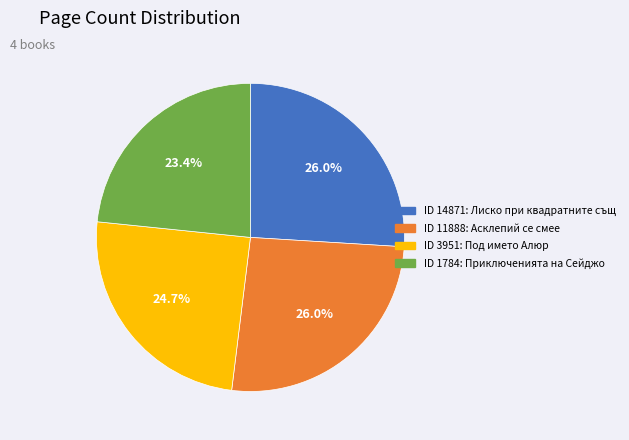

Is there any slice that represents more than half of the pie?

No